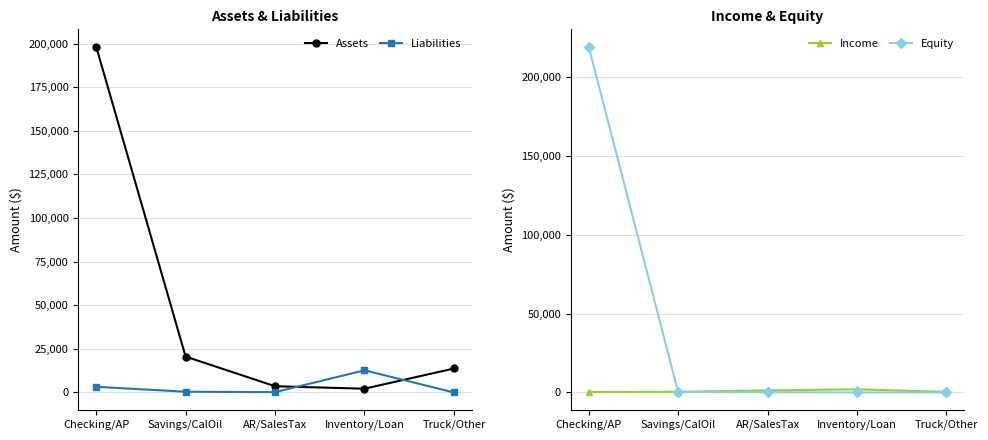

What is the value of the Income point at the 3rd from the left?

1328.5